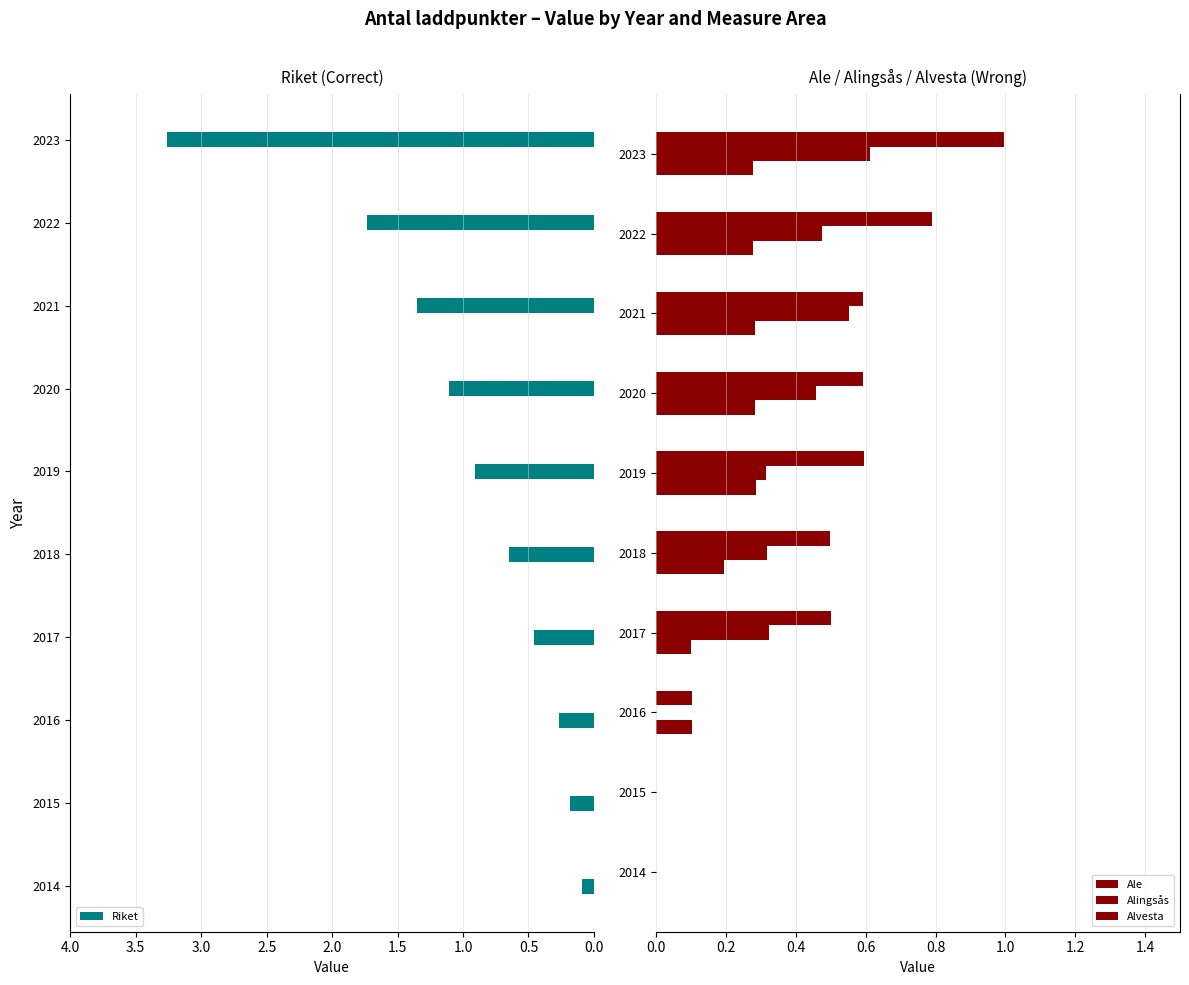

How many values in Alingsås are above zero?

7